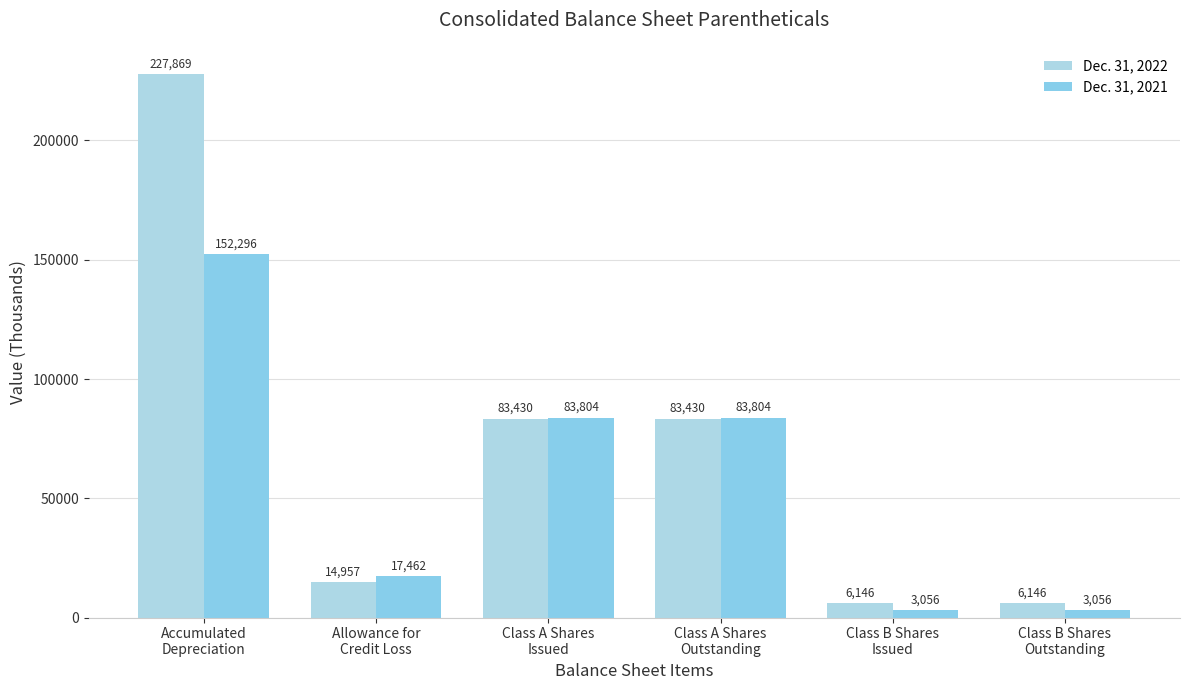

What is the sum of the Dec. 31, 2021 values at Accumulated
Depreciation and Class B Shares
Issued?

155352